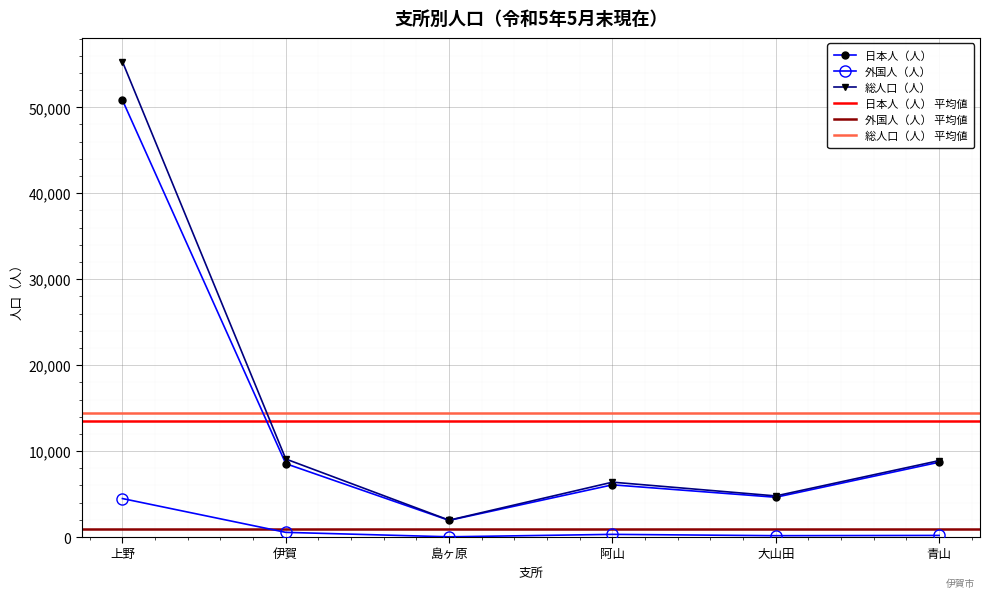

What is the label of the 2nd point from the left?

伊賀